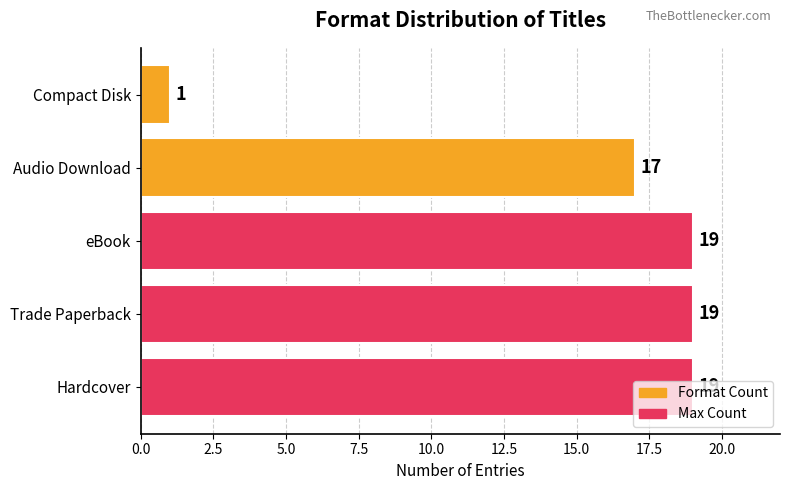

Approximately how many times larger is the value at Hardcover compared to eBook?

1.0